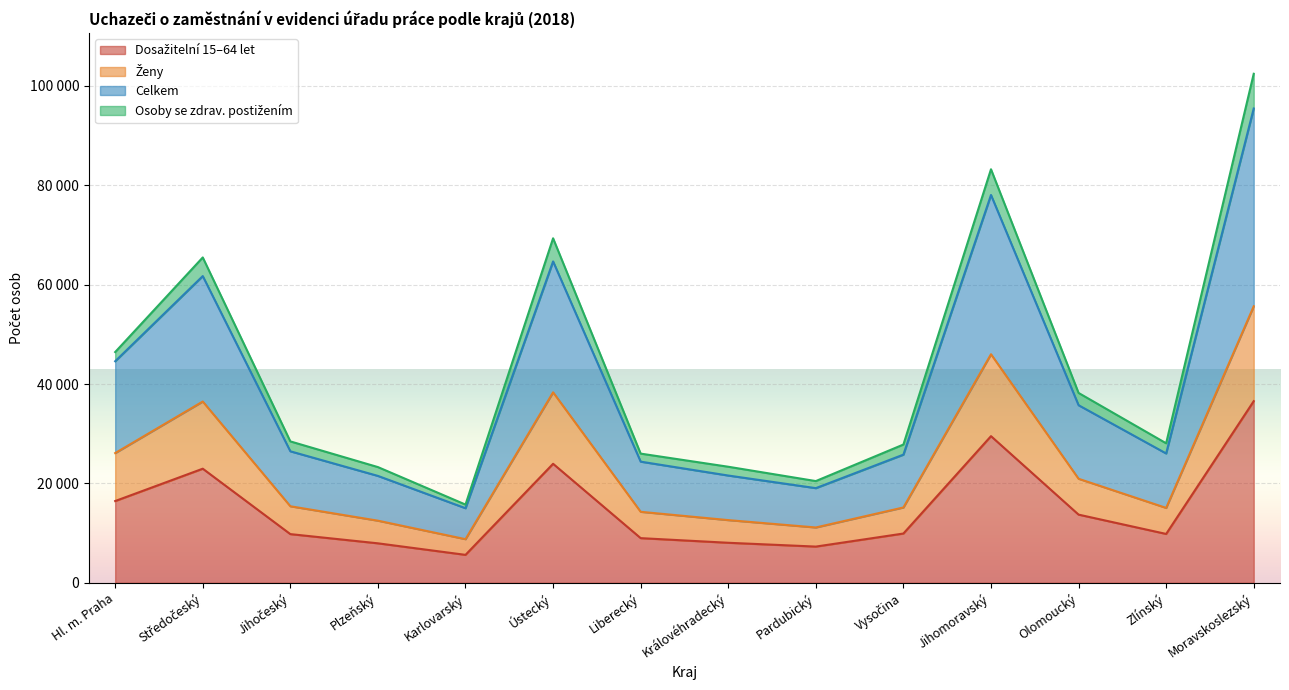

What is the sum of the Celkem values at Karlovarský and Pardubický?

34075